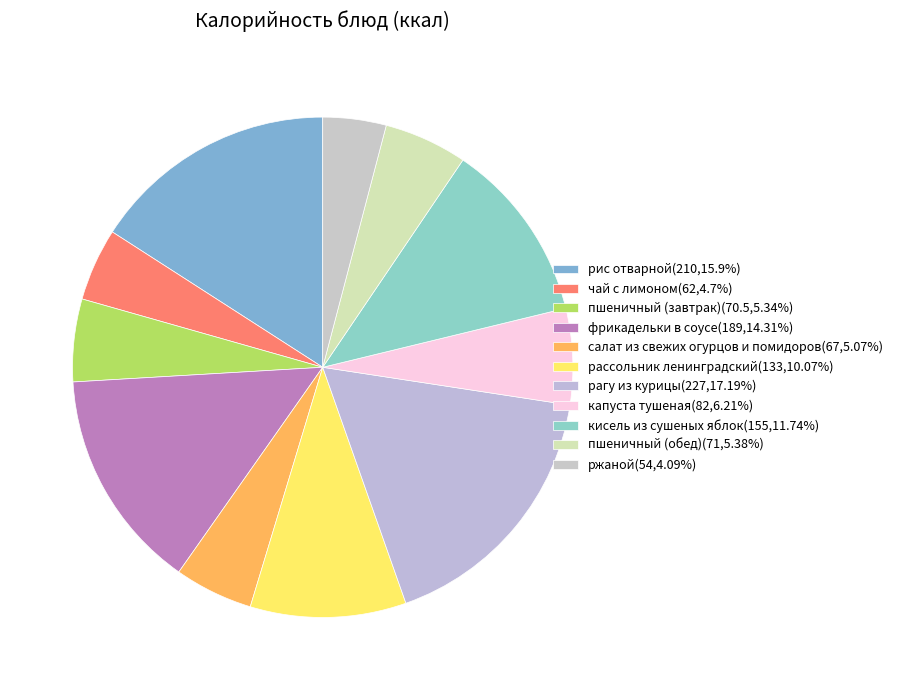

How many slices are in this pie chart?

11